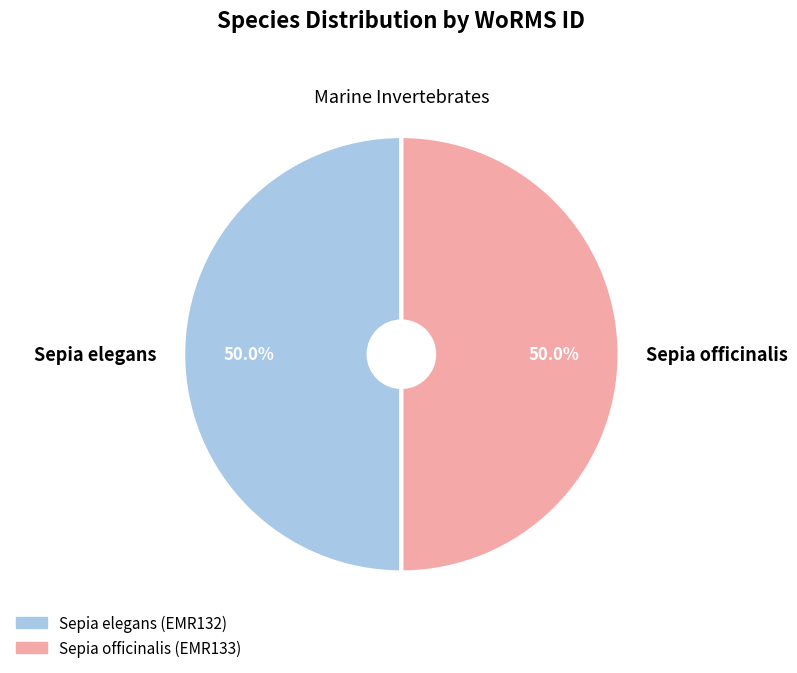

To the nearest percent, what portion does Sepia officinalis represent?

50%